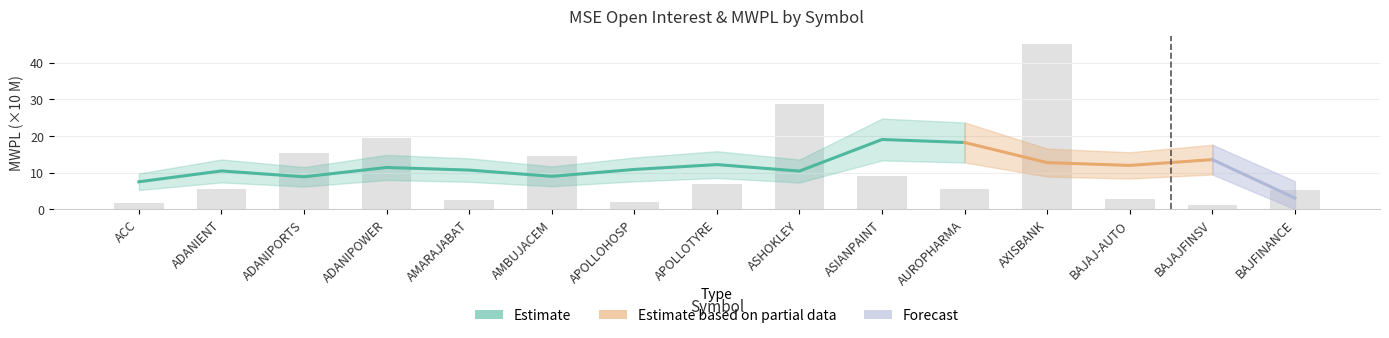

The chart shows a value of 13.6 at ASIANPAINT. True or false?

False